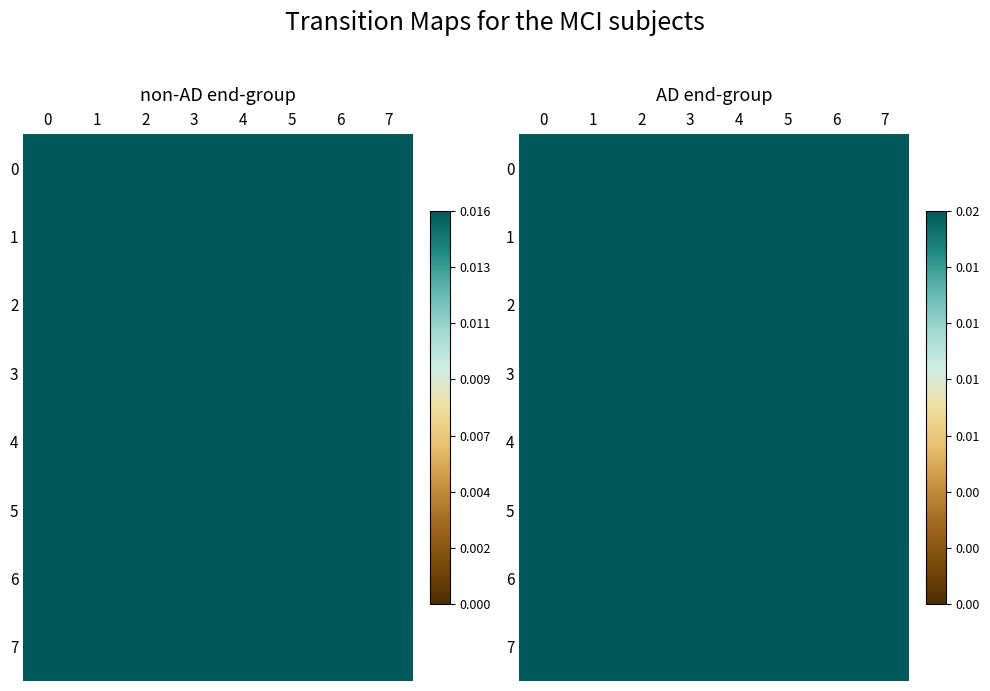

Between 5 and 2, which is larger?

2